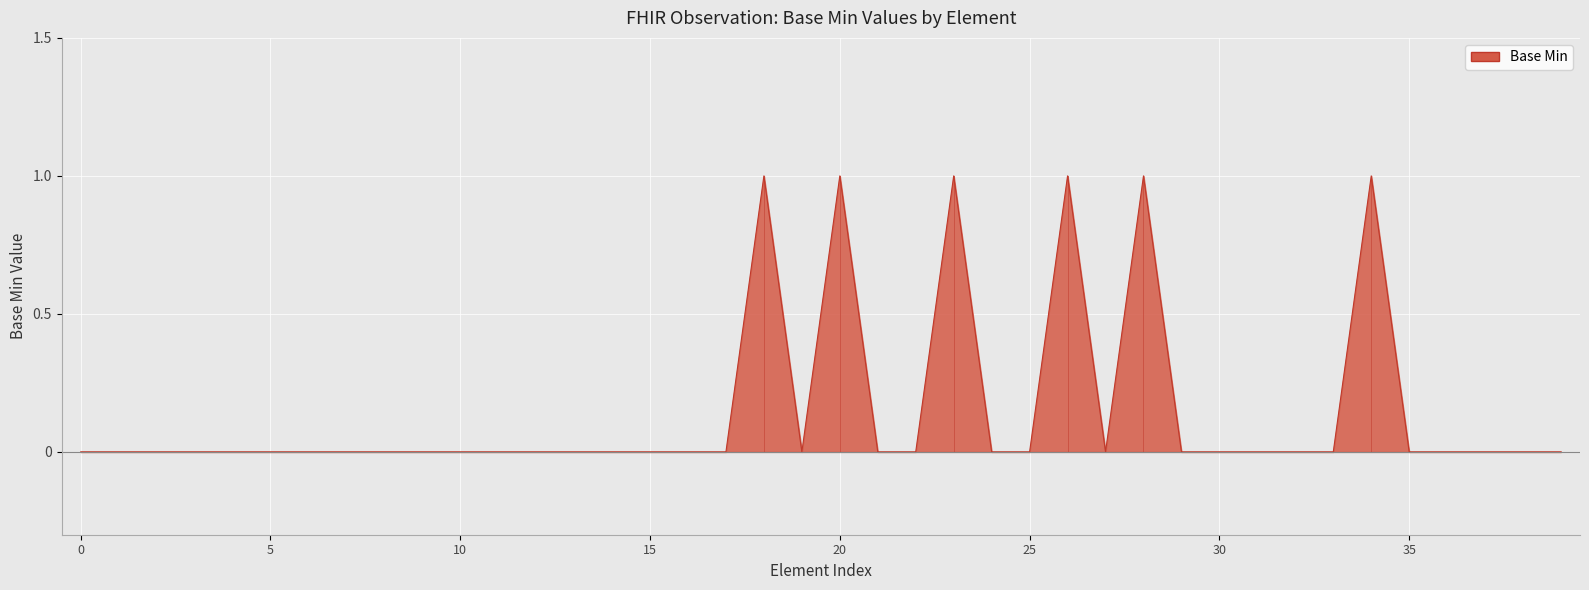

How many lines are shown in the chart?

1